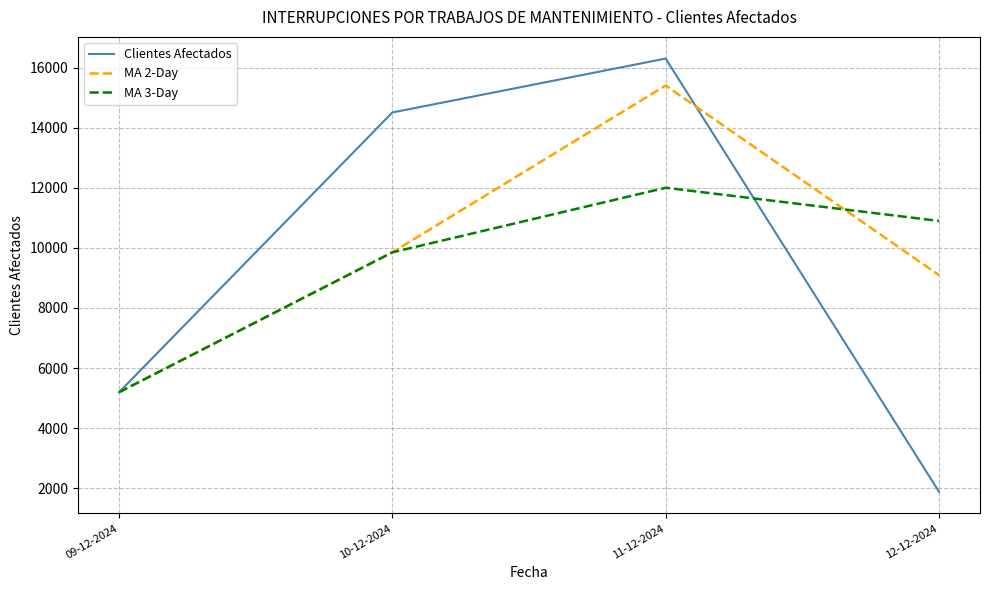

Reading right to left, extract all data points from this chart.

Clientes Afectados: 1881.0	16307.0	14511.0	5194.0
MA 2-Day: 9094.0	15409.0	9852.5	5194.0
MA 3-Day: 10899.7	12004.0	9852.5	5194.0